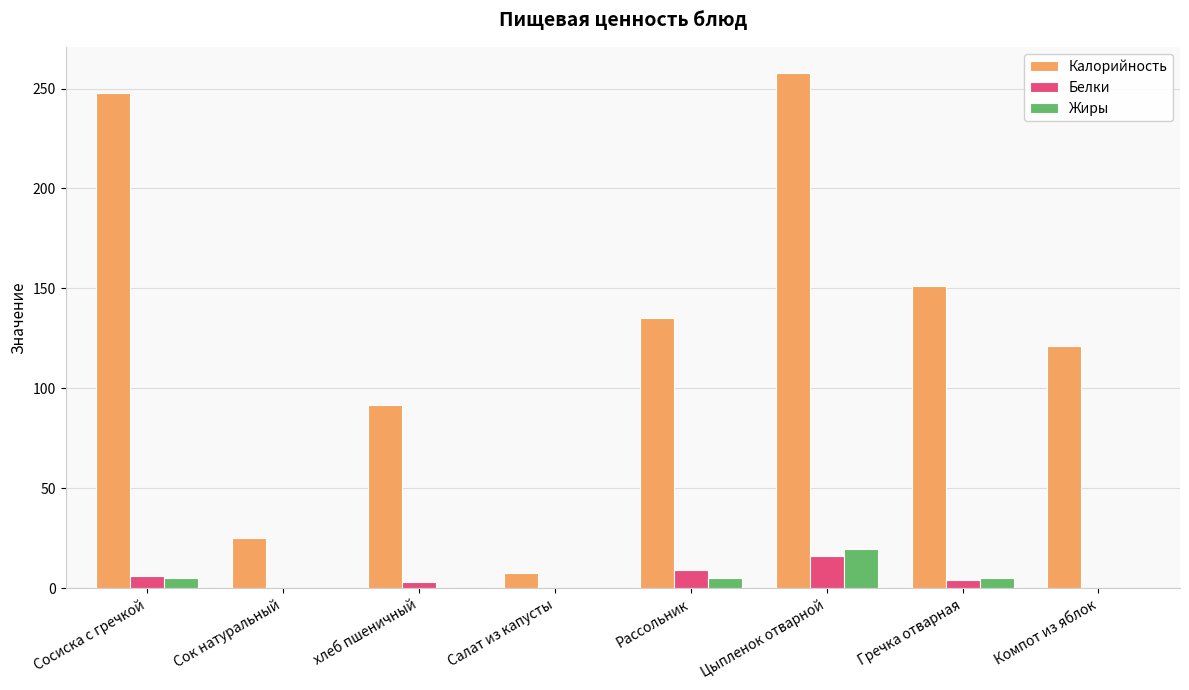

What is the sum of the Белки values at Компот из яблок and Сок натуральный?

0.3